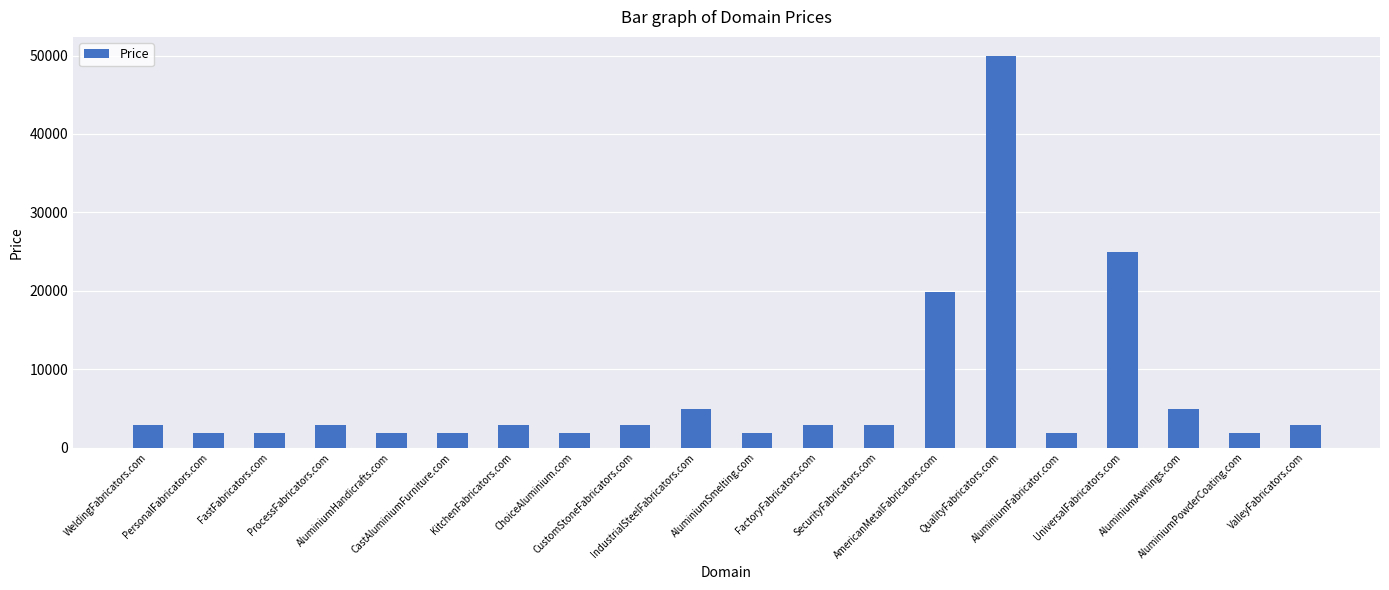

What is the sum of the values at UniversalFabricators.com and PersonalFabricators.com?

26776